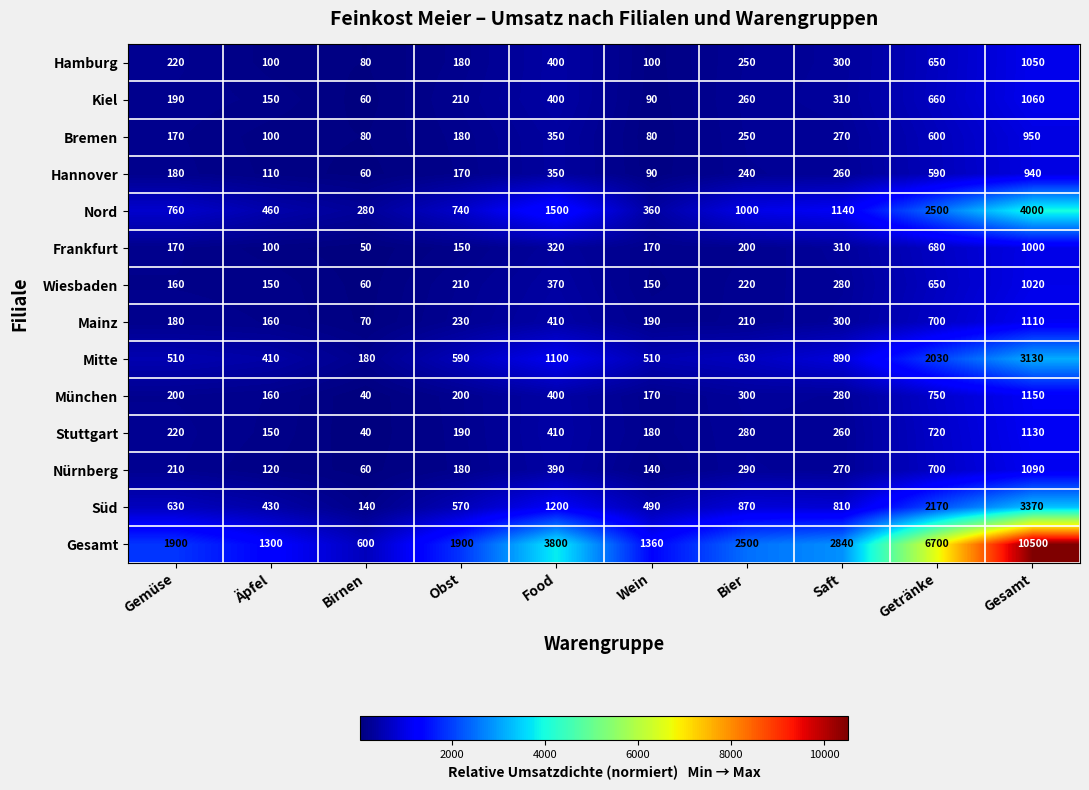

What is the sum of the Frankfurt values at Äpfel and Saft?

410